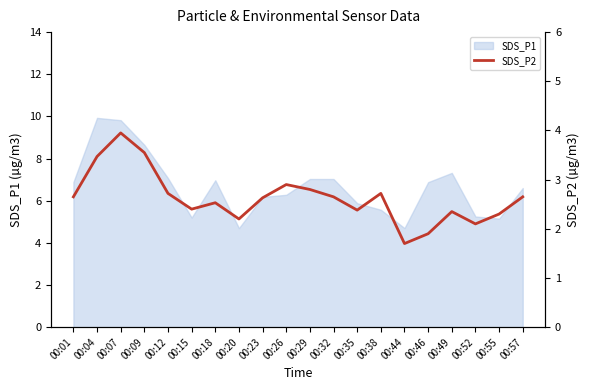

True or false: the data has more than 1 interior local peaks.

True